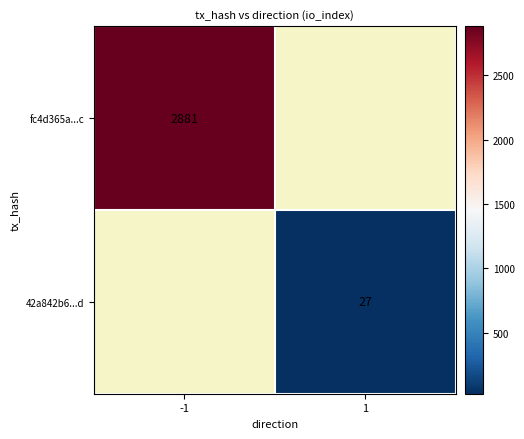

The value of 42a842b6...d at 1 is 27. True or false?

True